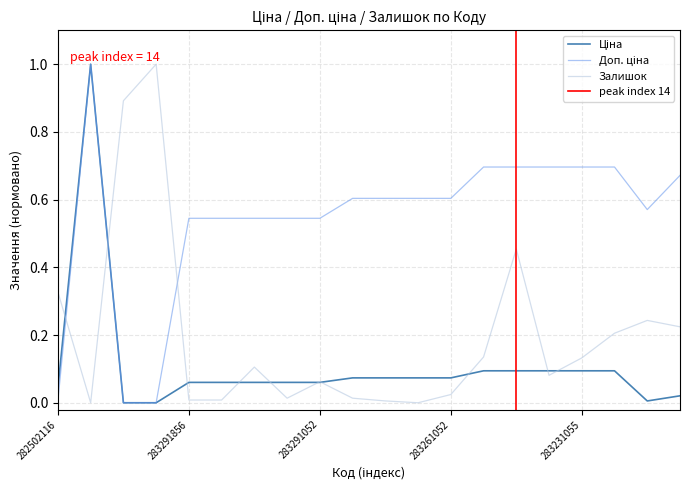

Which category has the lowest value in the Ціна series?

271712228